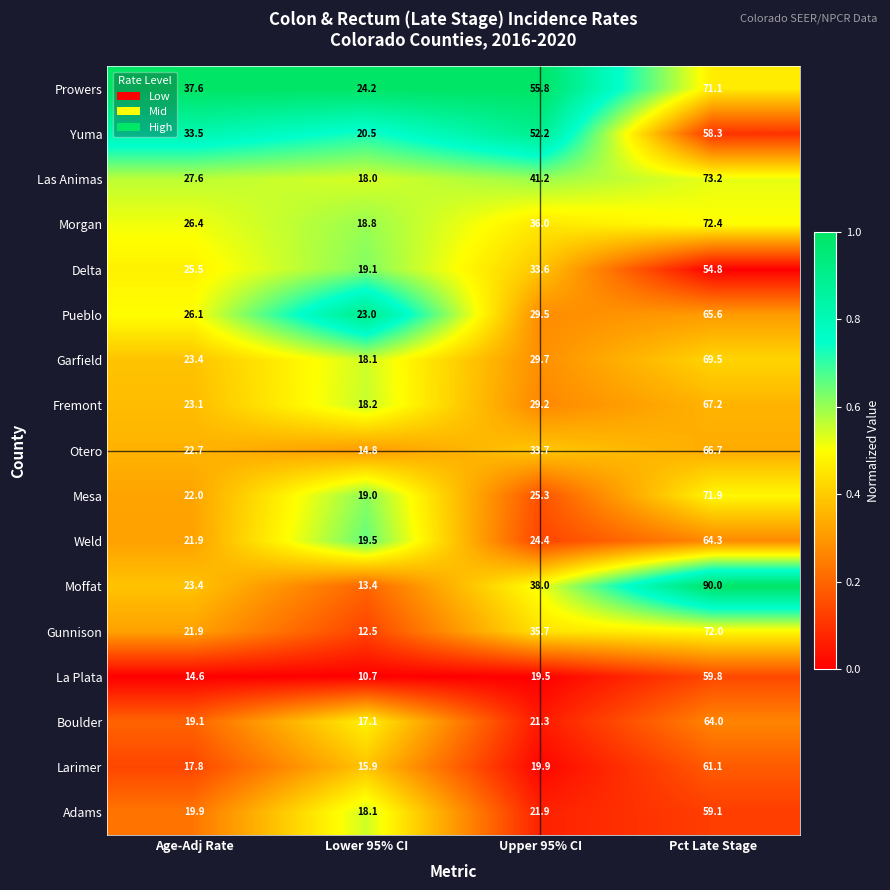

At Pct Late Stage, list the series in order from largest to smallest.

Moffat, Las Animas, Morgan, Gunnison, Mesa, Prowers, Garfield, Fremont, Otero, Pueblo, Weld, Boulder, Larimer, La Plata, Adams, Yuma, Delta